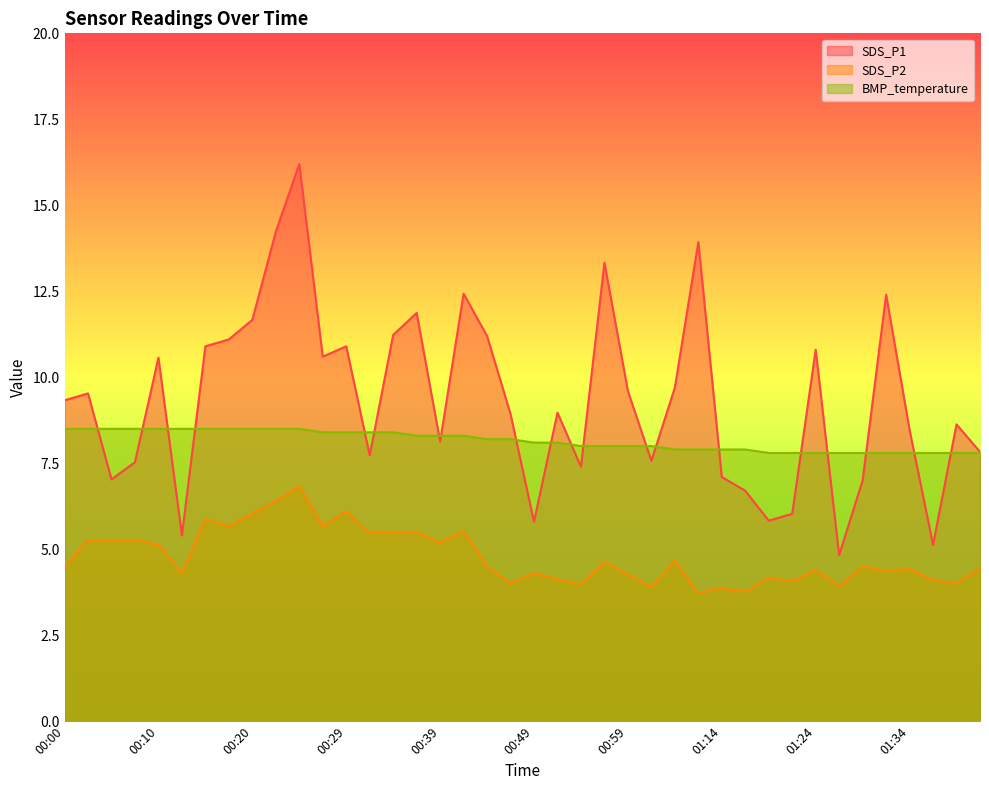

What is the difference between the highest and lowest values at 01:22?

3.7